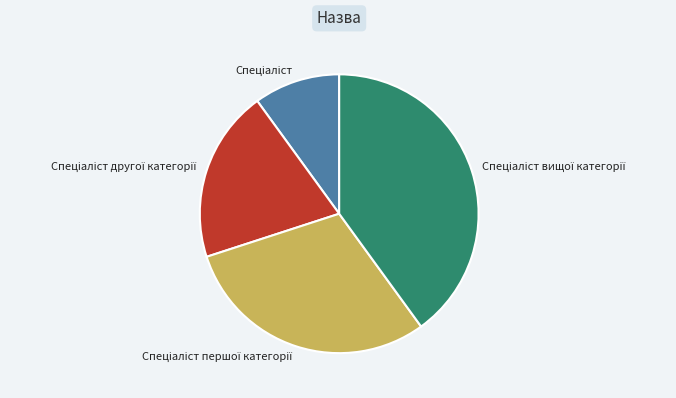

Does any single category account for the majority?

No